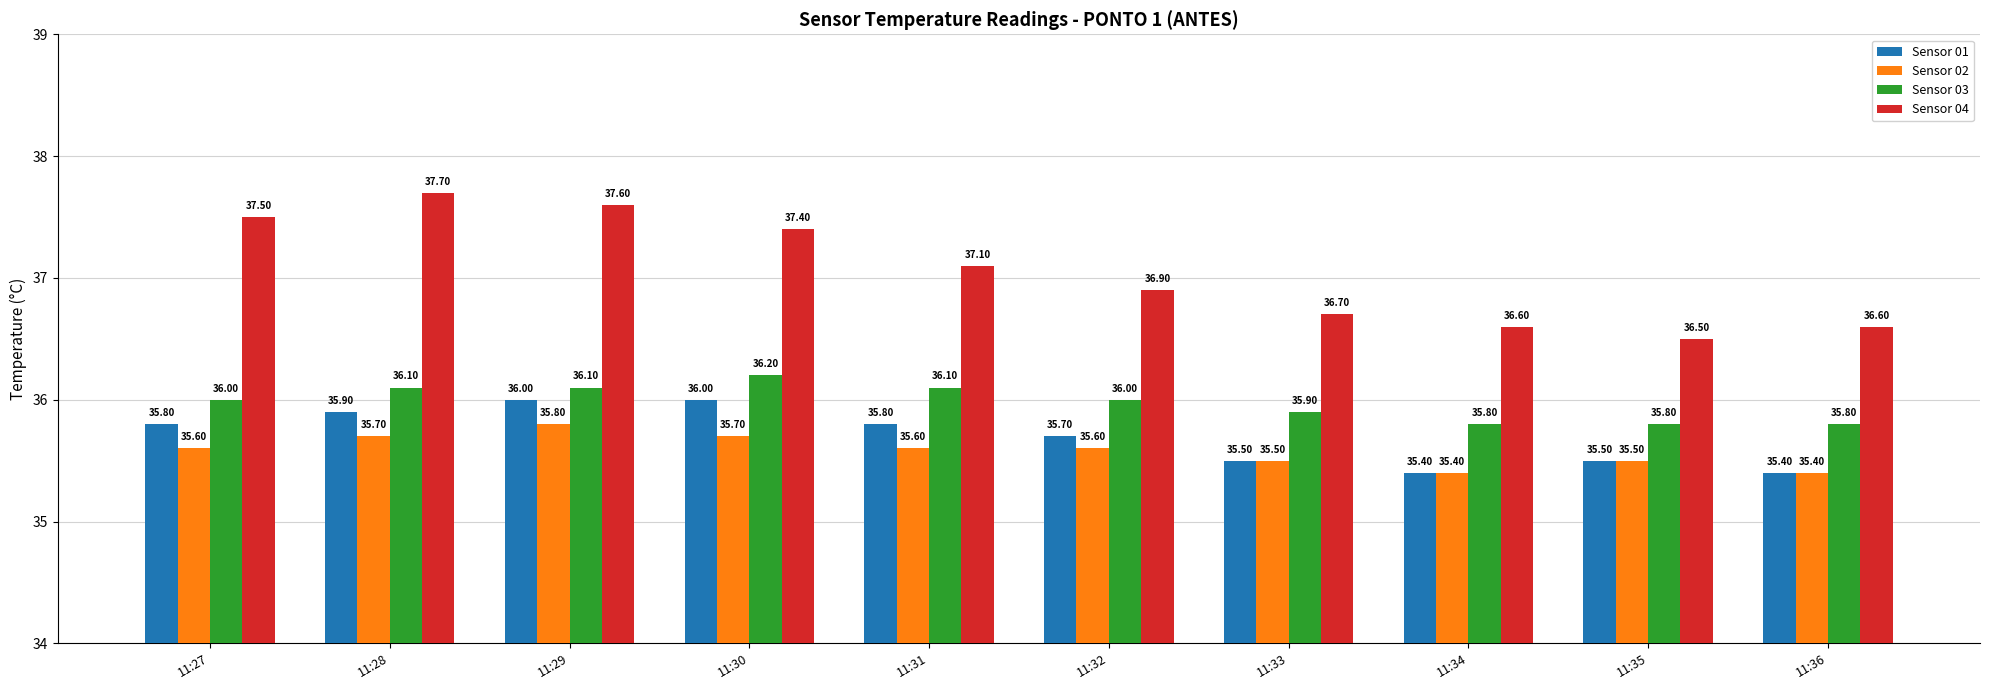

What is the average value of the Sensor 02 series?

35.6